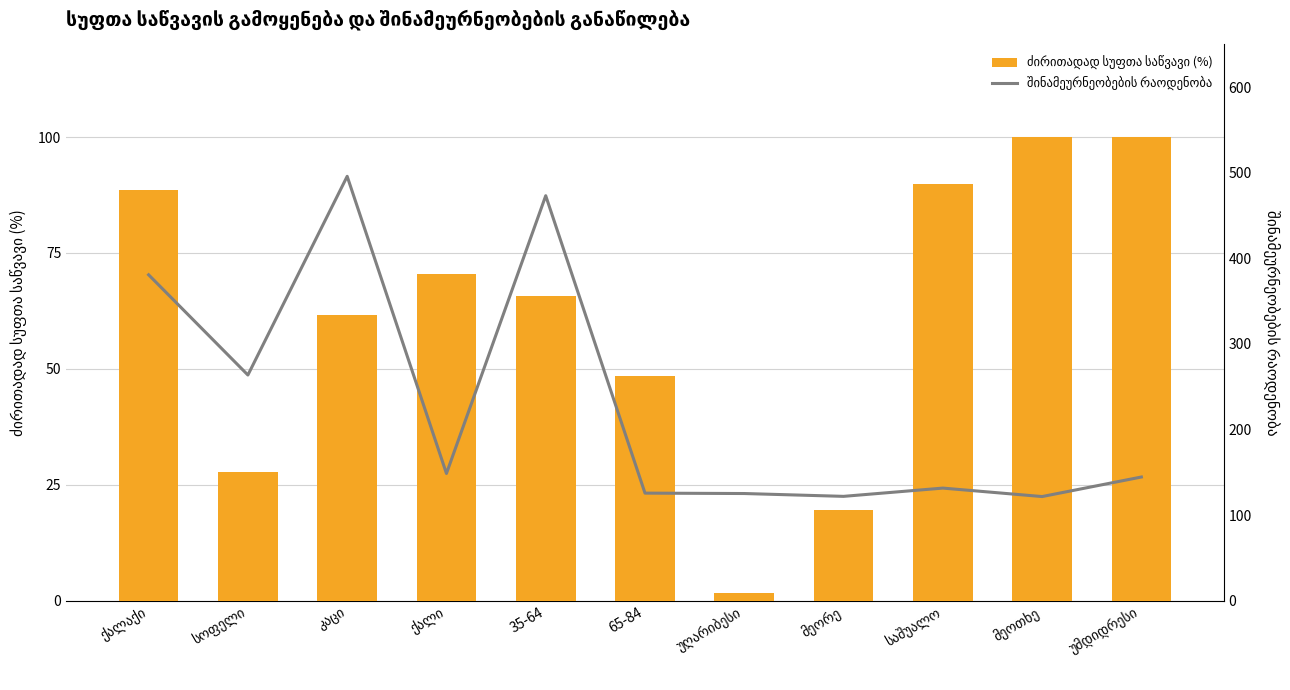

Which series has the largest range (max minus min)?

შინამეურნეობების რაოდენობა